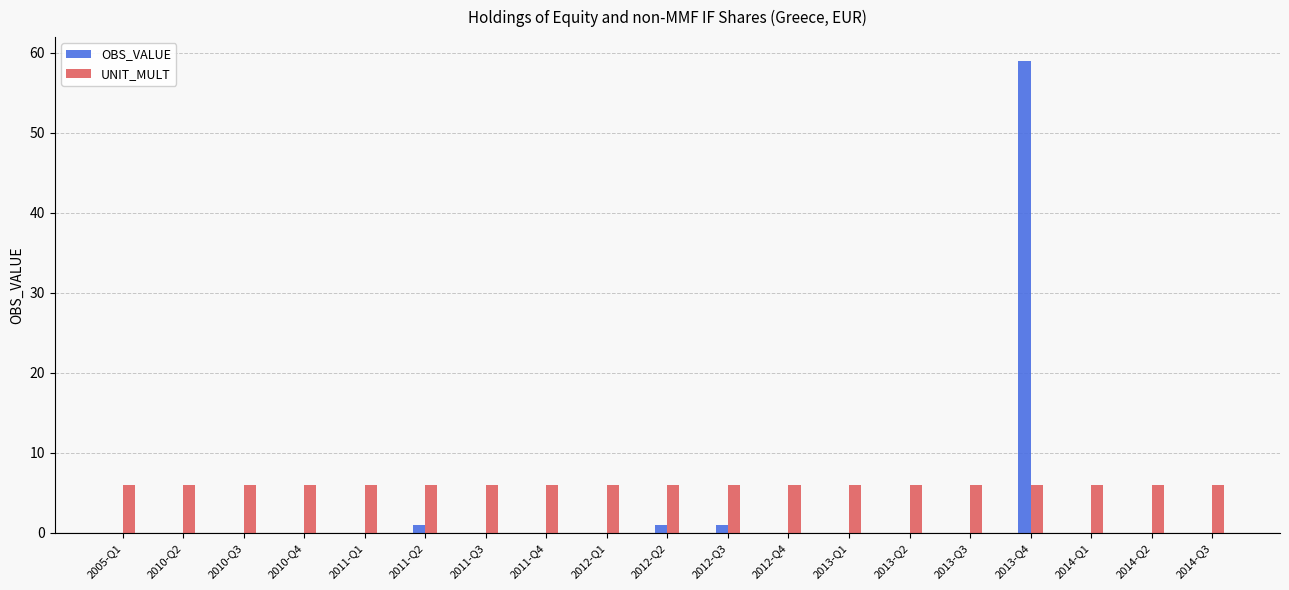

What are all the series names shown in the legend?

OBS_VALUE, UNIT_MULT